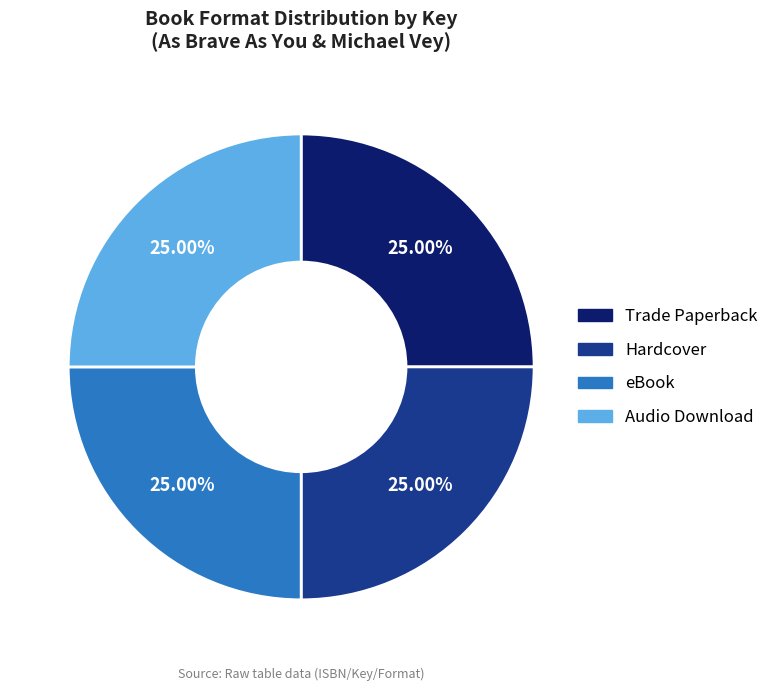

Does any single category account for the majority?

No